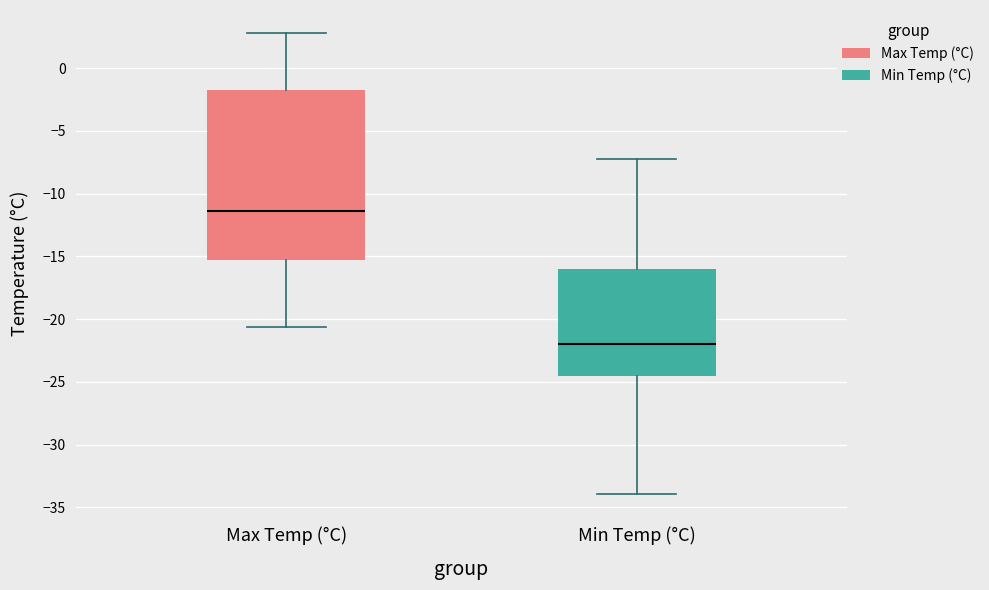

Reading left to right, transcribe this box plot: for each box, give where its median line is, the range the box spans, and where its two whiskers end, as read against the y-axis. The values are not printed on the chart, so give them approximately, as read against the axis.

Max Temp (°C): median -11.5, box -15.5 to -1.5, whiskers -20.5 to 3.0
Min Temp (°C): median -22.0, box -24.5 to -16.0, whiskers -34.0 to -7.0